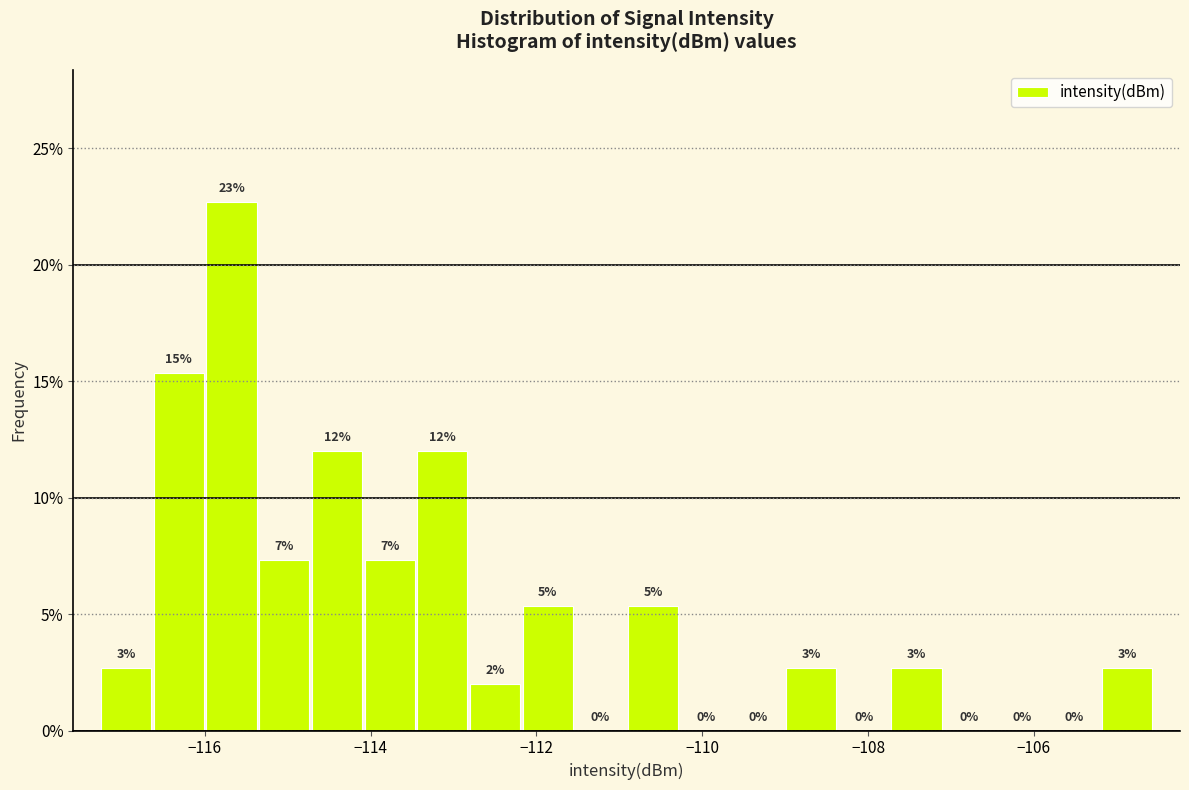

Read against the x-axis, roughly where is the centre of the tallest bar?

-115.6